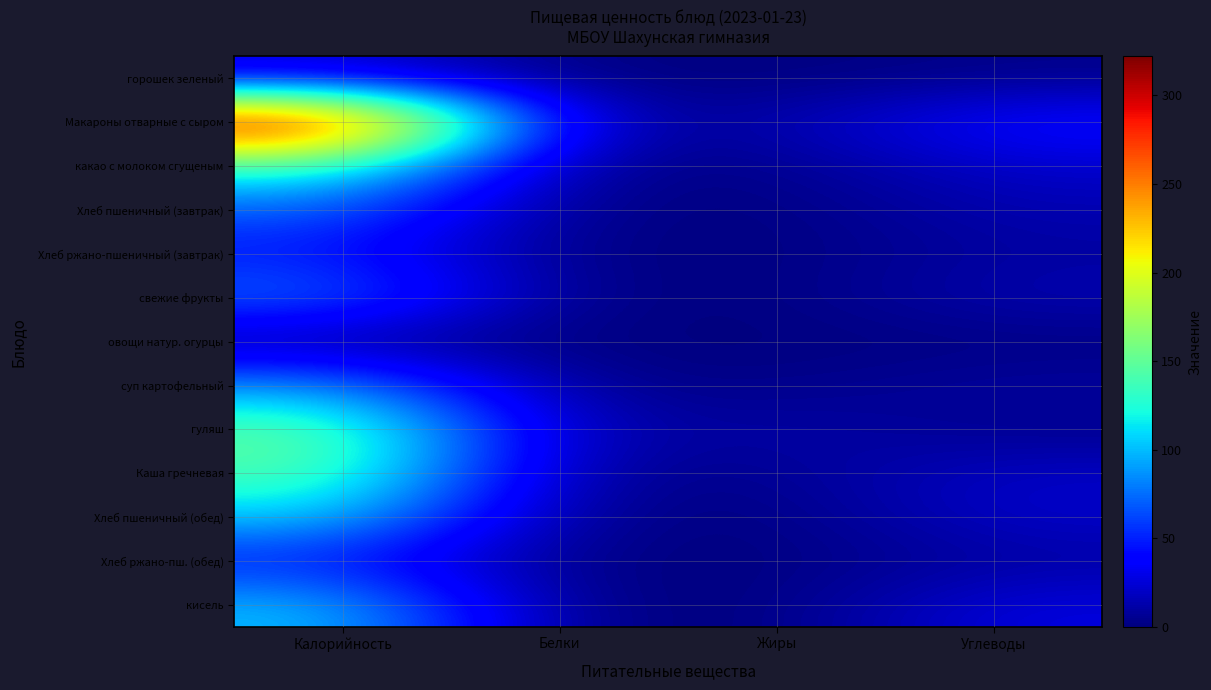

How many categories are shown in the chart?

4